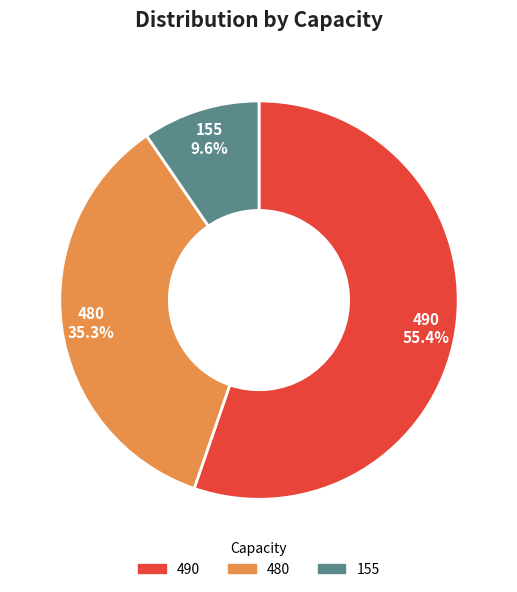

What percentage is the 490 slice, to the nearest percent?

55%